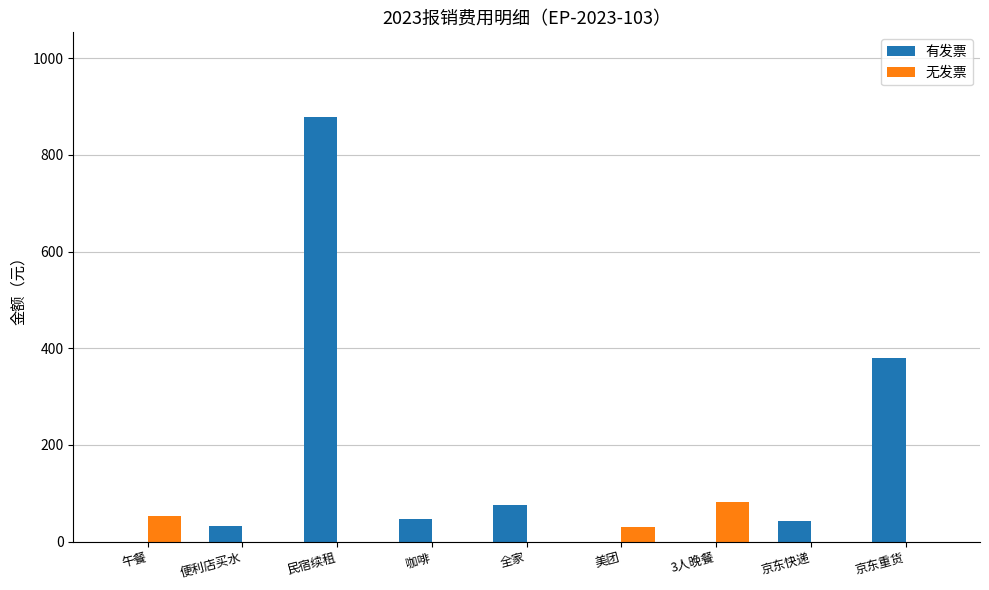

Does the chart contain stacked bars?

No